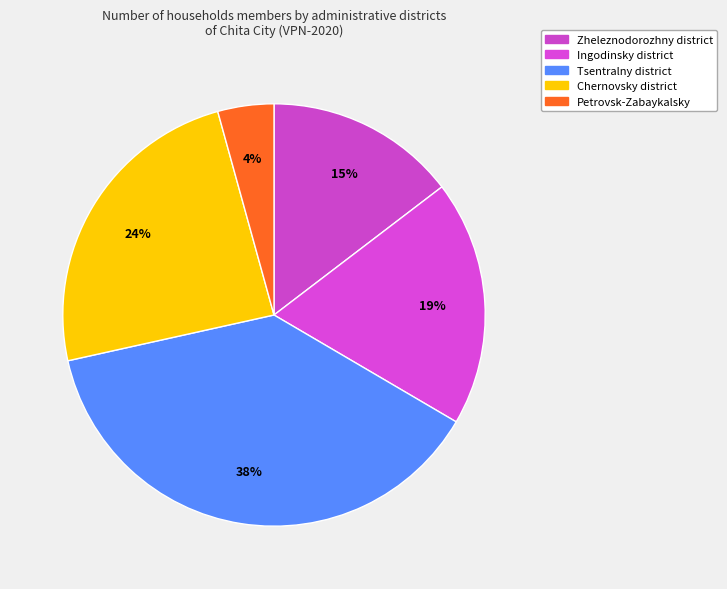

How many slices are in this pie chart?

5